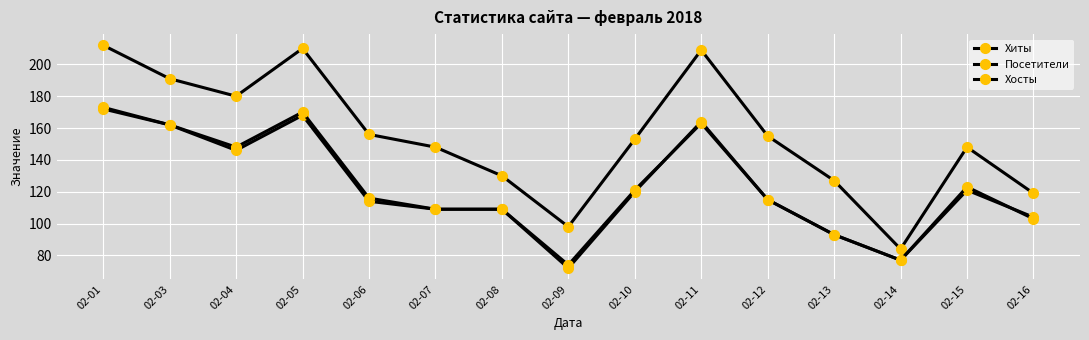

True or false: Хосты has a value of 116 at 02-06.

True